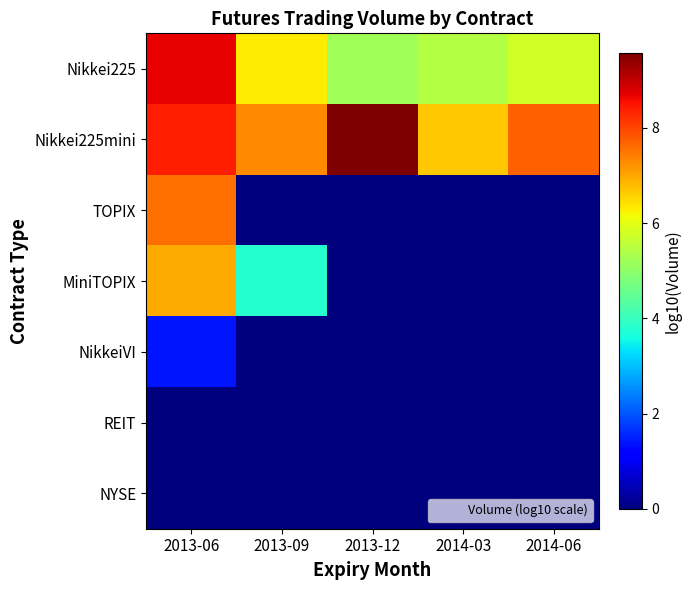

How many distinct data groups are displayed?

7